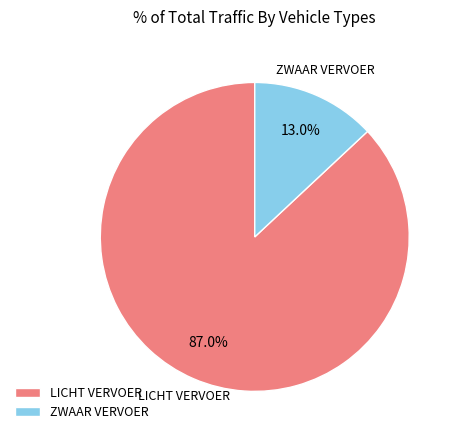

Which category accounts for the majority?

LICHT VERVOER